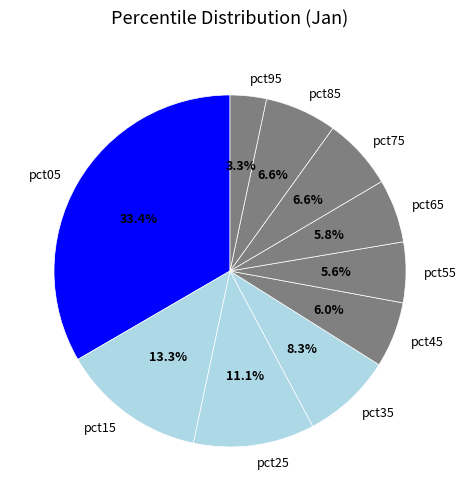

The pct15 slice represents 13% of the pie. True or false?

True